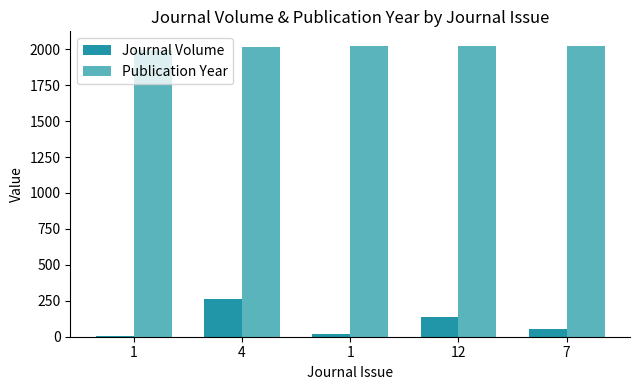

Are the bars grouped side by side (vs. stacked)?

Yes